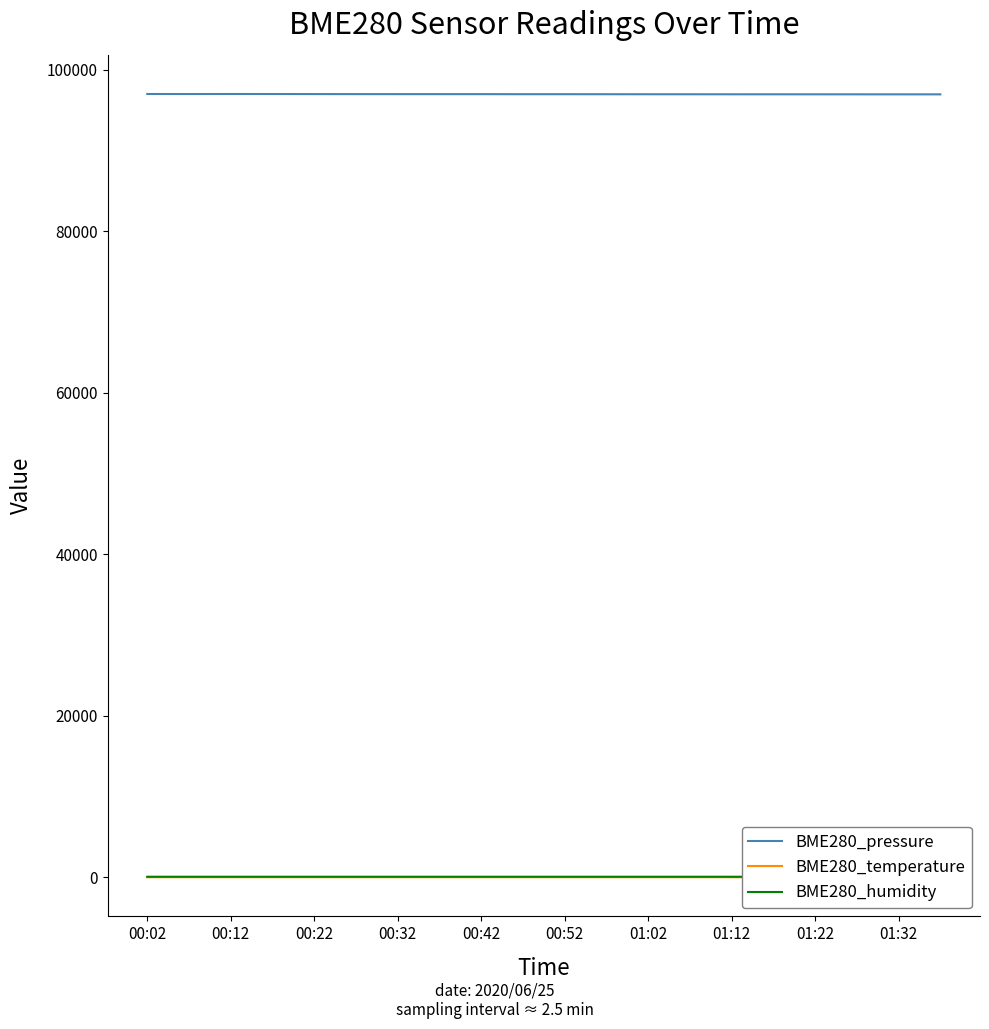

The value of BME280_pressure at 01:32 is 96953.3. True or false?

True